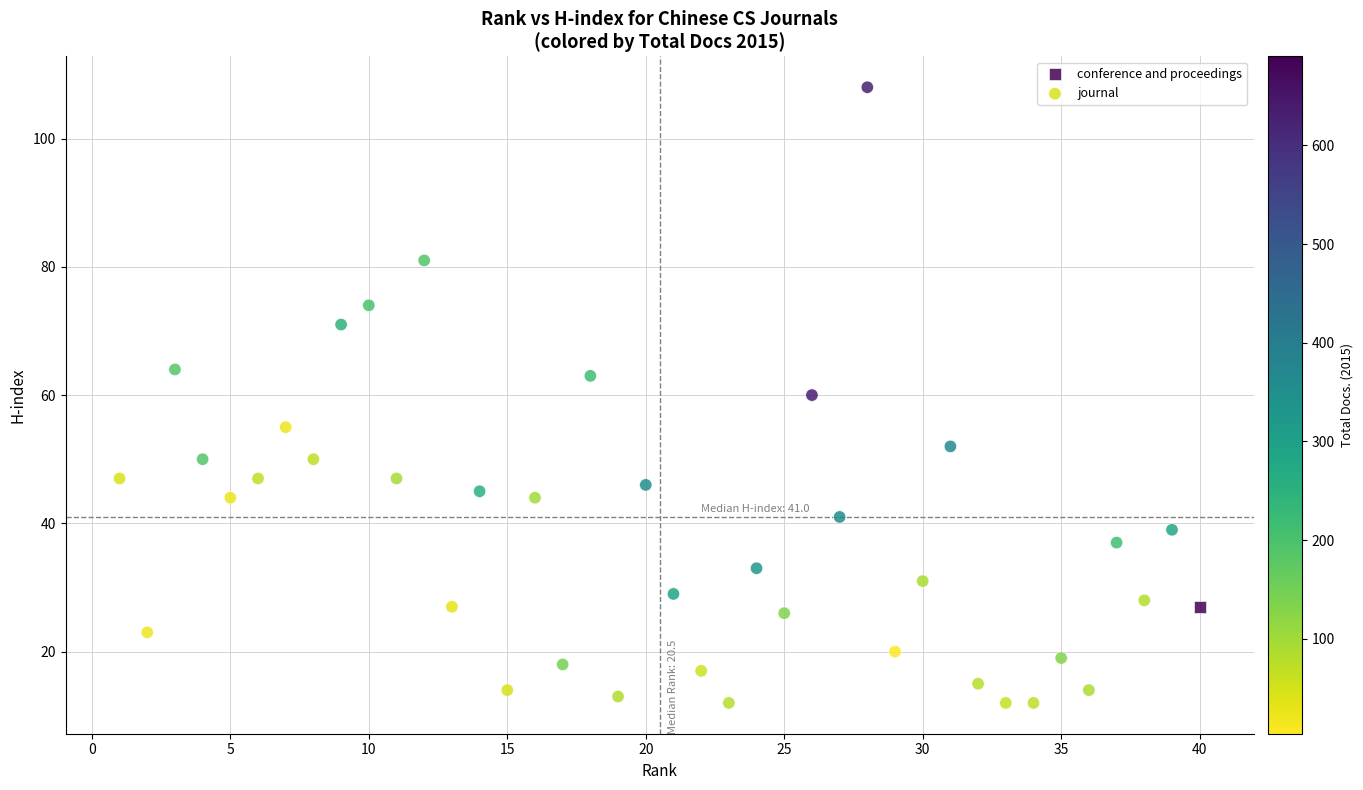

What are all the series names shown in the legend?

conference and proceedings, journal